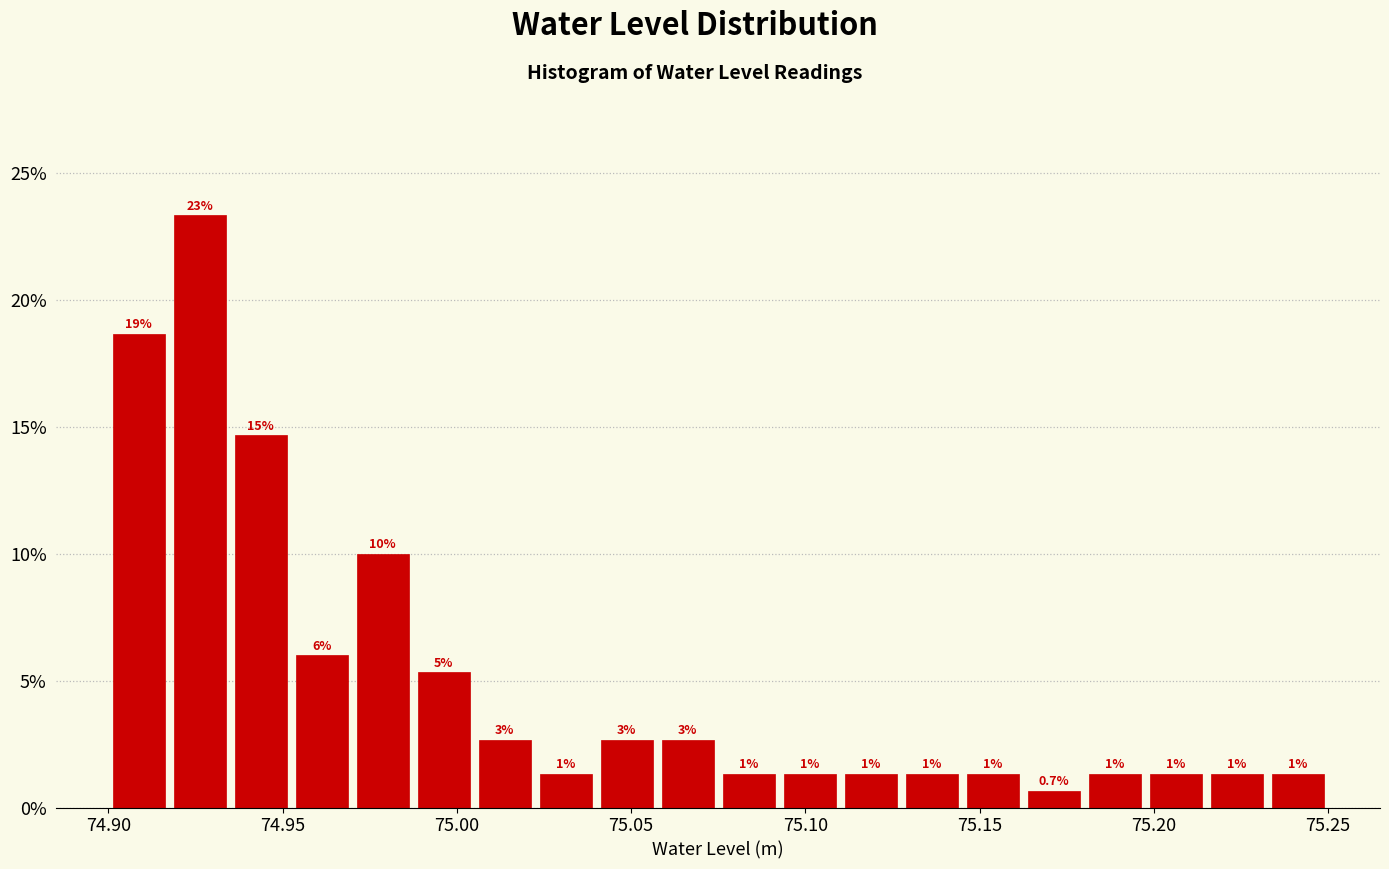

Around what value on the x-axis is the tallest bar? Give the approximate position of its centre, as read against the axis.

74.925